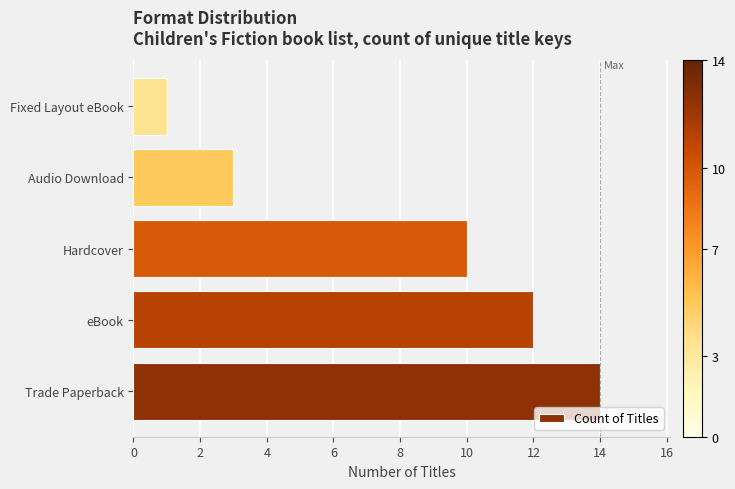

Between Fixed Layout eBook and eBook, which is larger?

eBook